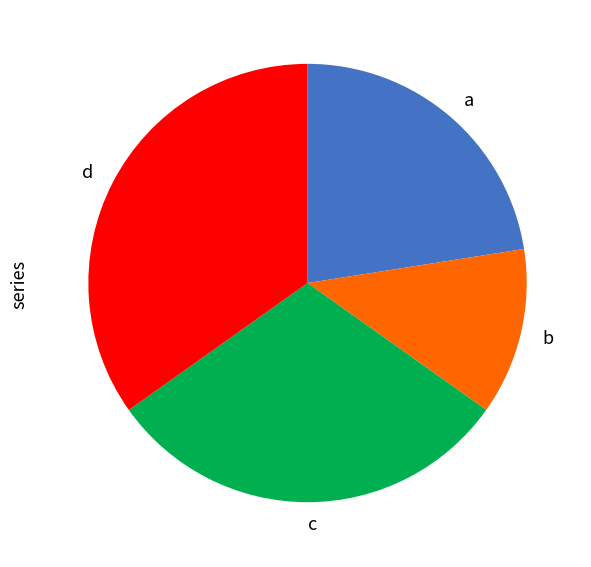

Does any single category account for the majority?

No